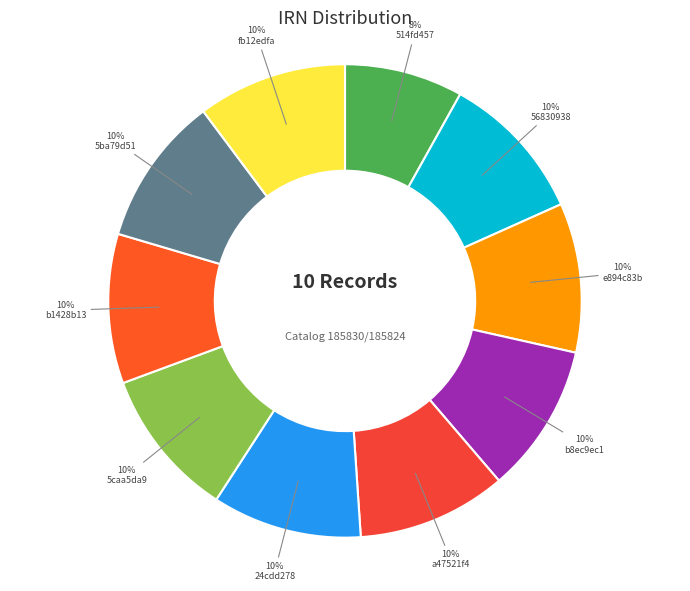

Is it true that 5caa5da9 is 20% of the pie?

False